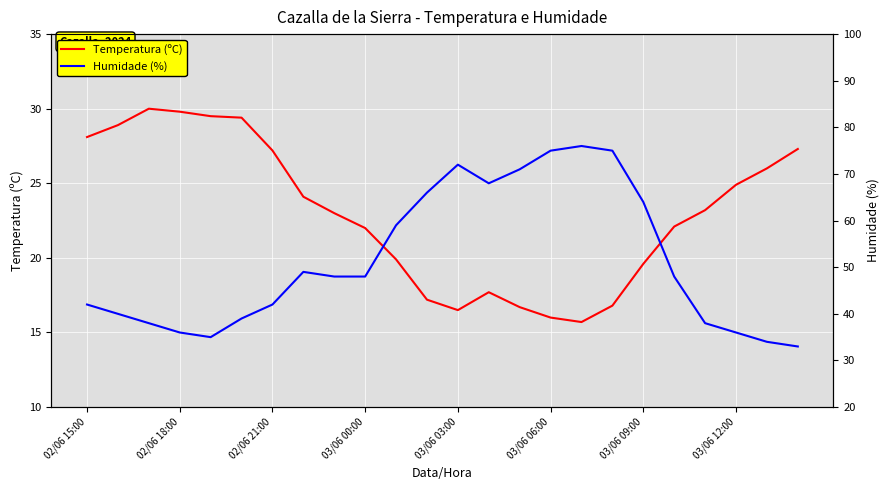

What is the difference between the maximum and minimum values in the Temperatura (ºC) series?

14.3